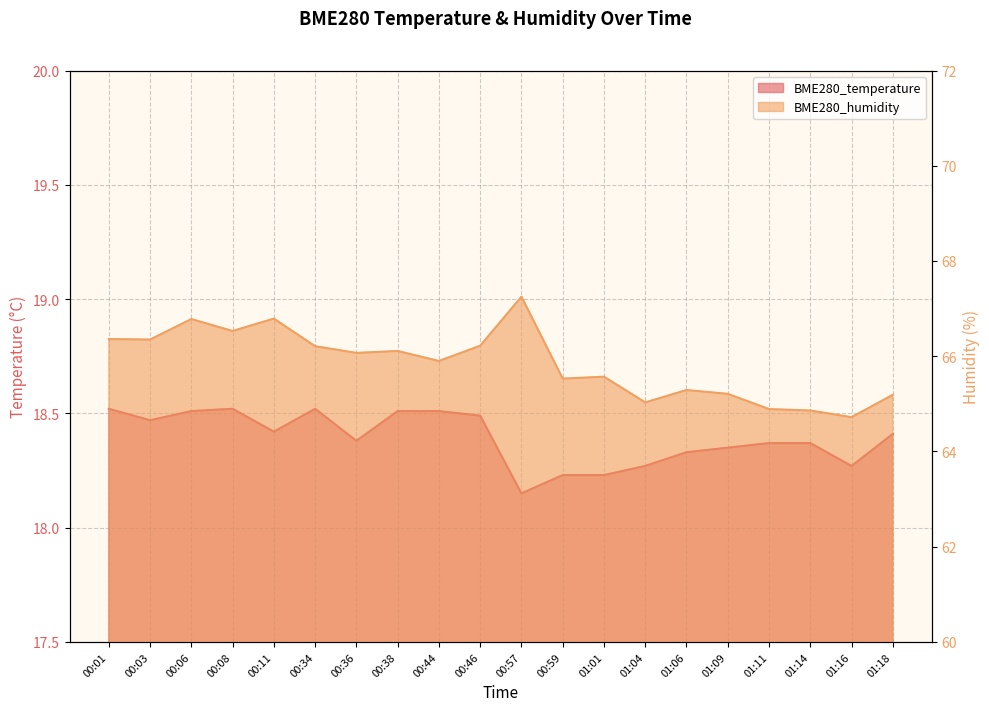

True or false: BME280_humidity has more than 1 points higher than both neighbors.

True